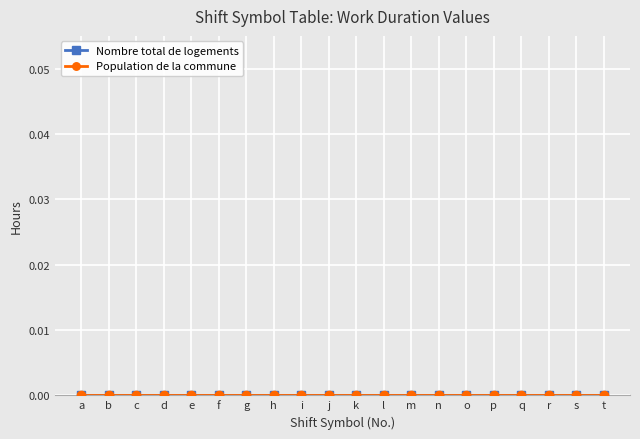

True or false: Population de la commune and Nombre total de logements intersect in this chart.

False